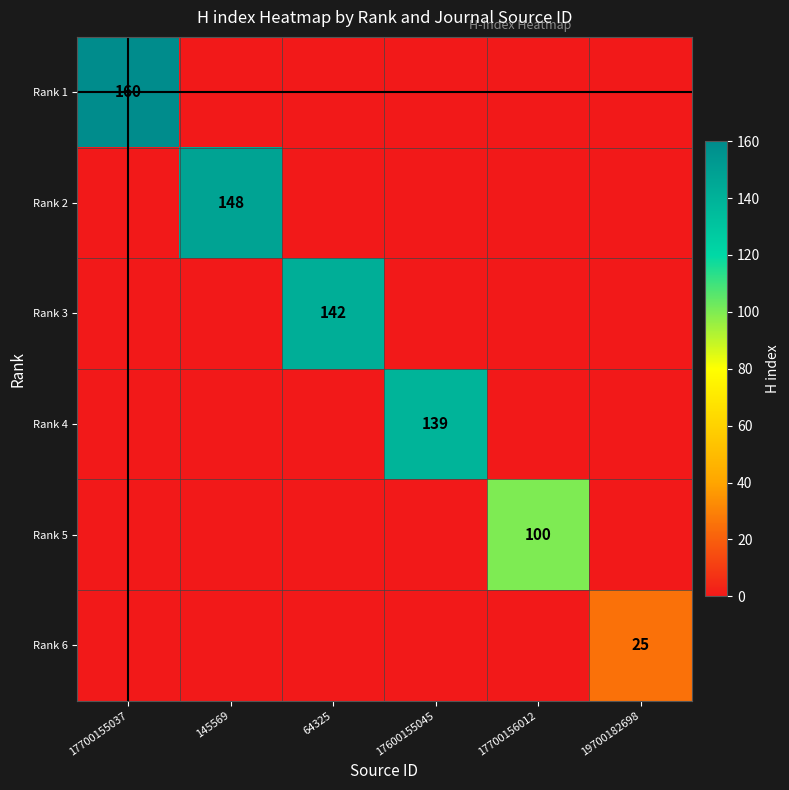

Which series has the widest spread of values?

Rank 1